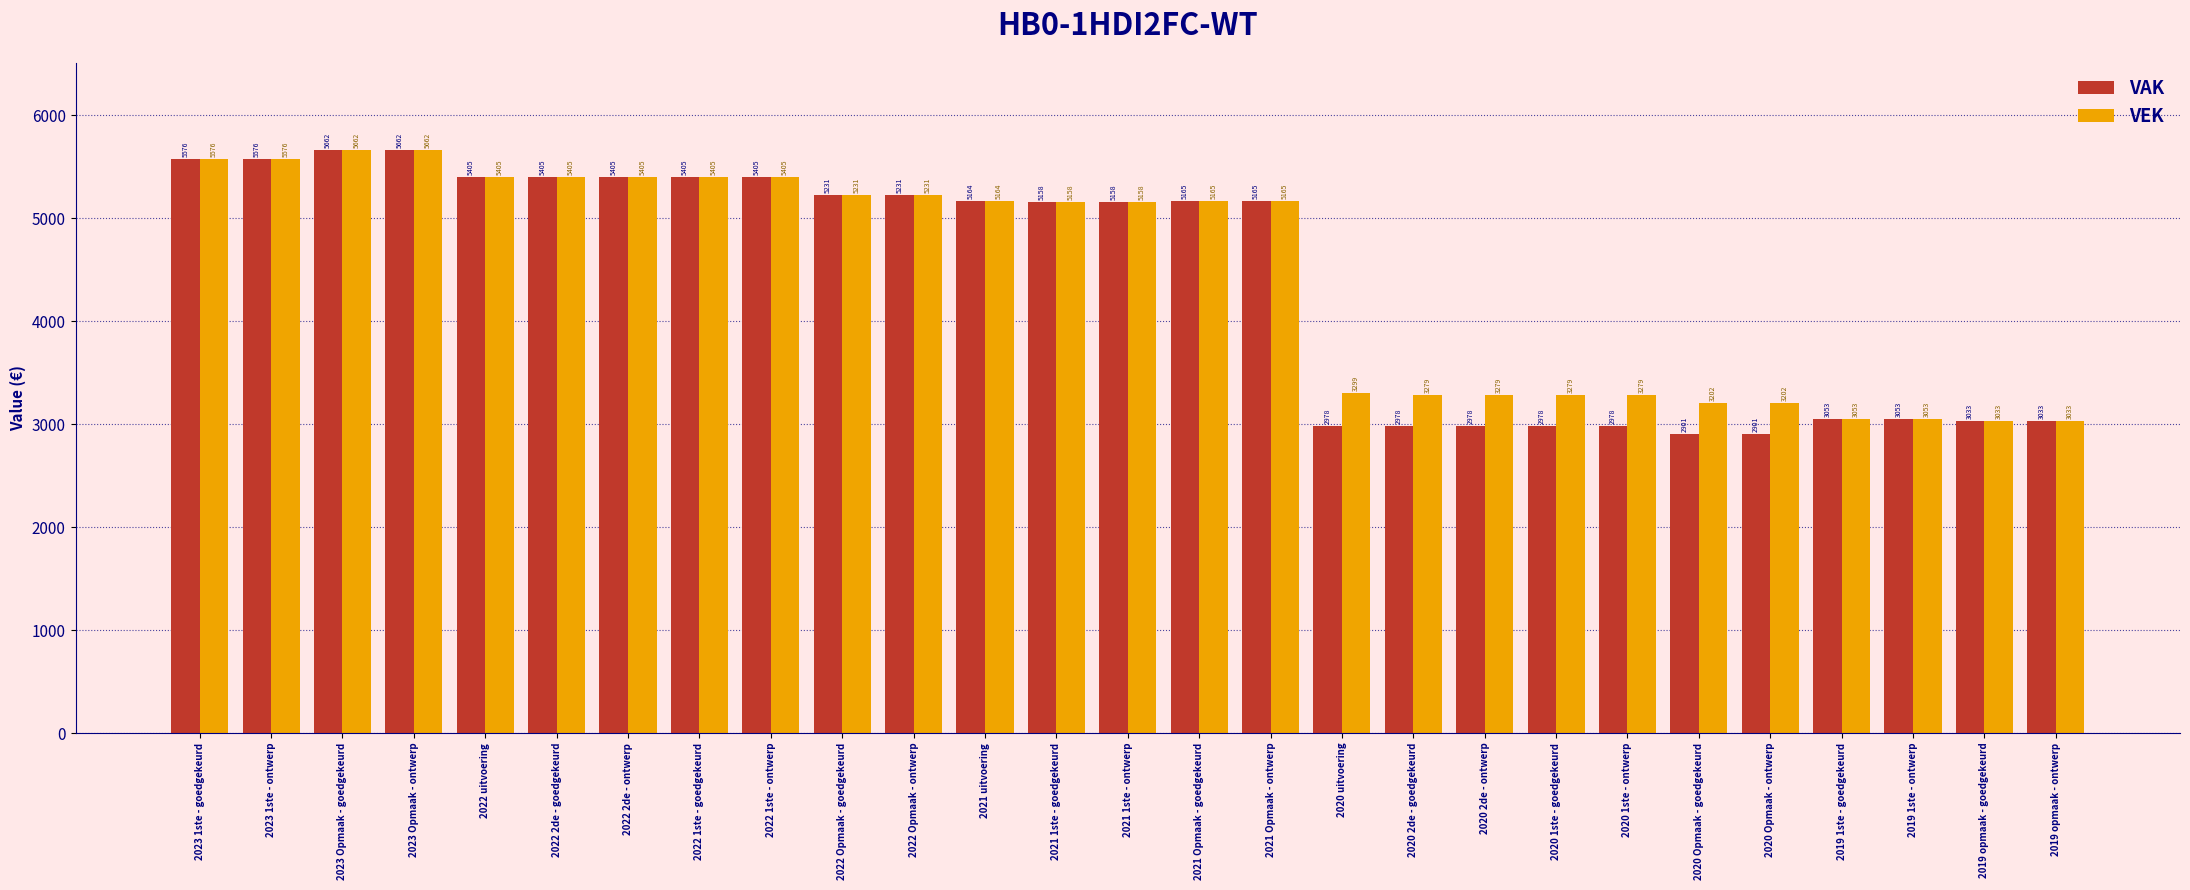

Reading left to right, what are all the values shown in this chart?

VAK: 2023 1ste - goedgekeurd=5576	2023 1ste - ontwerp=5576	2023 Opmaak - goedgekeurd=5662	2023 Opmaak - ontwerp=5662	2022 uitvoering=5405	2022 2de - goedgekeurd=5405	2022 2de - ontwerp=5405	2022 1ste - goedgekeurd=5405	2022 1ste - ontwerp=5405	2022 Opmaak - goedgekeurd=5231	2022 Opmaak - ontwerp=5231	2021 uitvoering=5164	2021 1ste - goedgekeurd=5158	2021 1ste - ontwerp=5158	2021 Opmaak - goedgekeurd=5165	2021 Opmaak - ontwerp=5165	2020 uitvoering=2978	2020 2de - goedgekeurd=2978	2020 2de - ontwerp=2978	2020 1ste - goedgekeurd=2978	2020 1ste - ontwerp=2978	2020 Opmaak - goedgekeurd=2901	2020 Opmaak - ontwerp=2901	2019 1ste - goedgekeurd=3053	2019 1ste - ontwerp=3053	2019 opmaak - goedgekeurd=3033	2019 opmaak - ontwerp=3033
VEK: 2023 1ste - goedgekeurd=5576	2023 1ste - ontwerp=5576	2023 Opmaak - goedgekeurd=5662	2023 Opmaak - ontwerp=5662	2022 uitvoering=5405	2022 2de - goedgekeurd=5405	2022 2de - ontwerp=5405	2022 1ste - goedgekeurd=5405	2022 1ste - ontwerp=5405	2022 Opmaak - goedgekeurd=5231	2022 Opmaak - ontwerp=5231	2021 uitvoering=5164	2021 1ste - goedgekeurd=5158	2021 1ste - ontwerp=5158	2021 Opmaak - goedgekeurd=5165	2021 Opmaak - ontwerp=5165	2020 uitvoering=3299	2020 2de - goedgekeurd=3279	2020 2de - ontwerp=3279	2020 1ste - goedgekeurd=3279	2020 1ste - ontwerp=3279	2020 Opmaak - goedgekeurd=3202	2020 Opmaak - ontwerp=3202	2019 1ste - goedgekeurd=3053	2019 1ste - ontwerp=3053	2019 opmaak - goedgekeurd=3033	2019 opmaak - ontwerp=3033